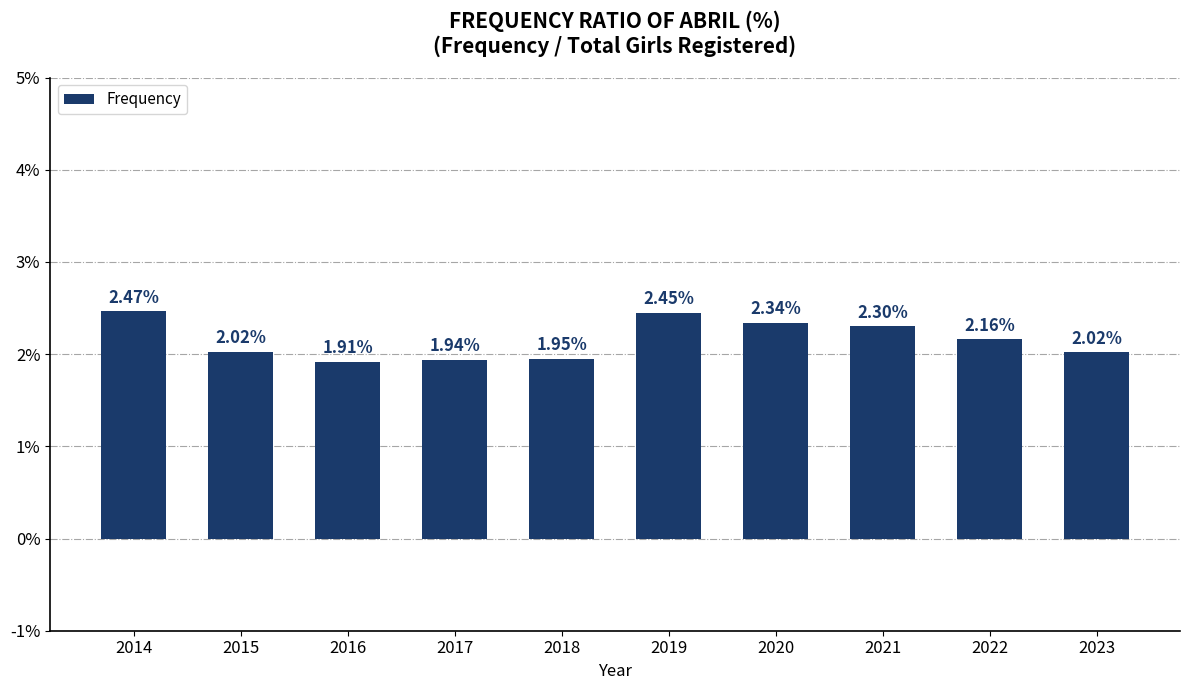

What is the sum of all values?

21.6